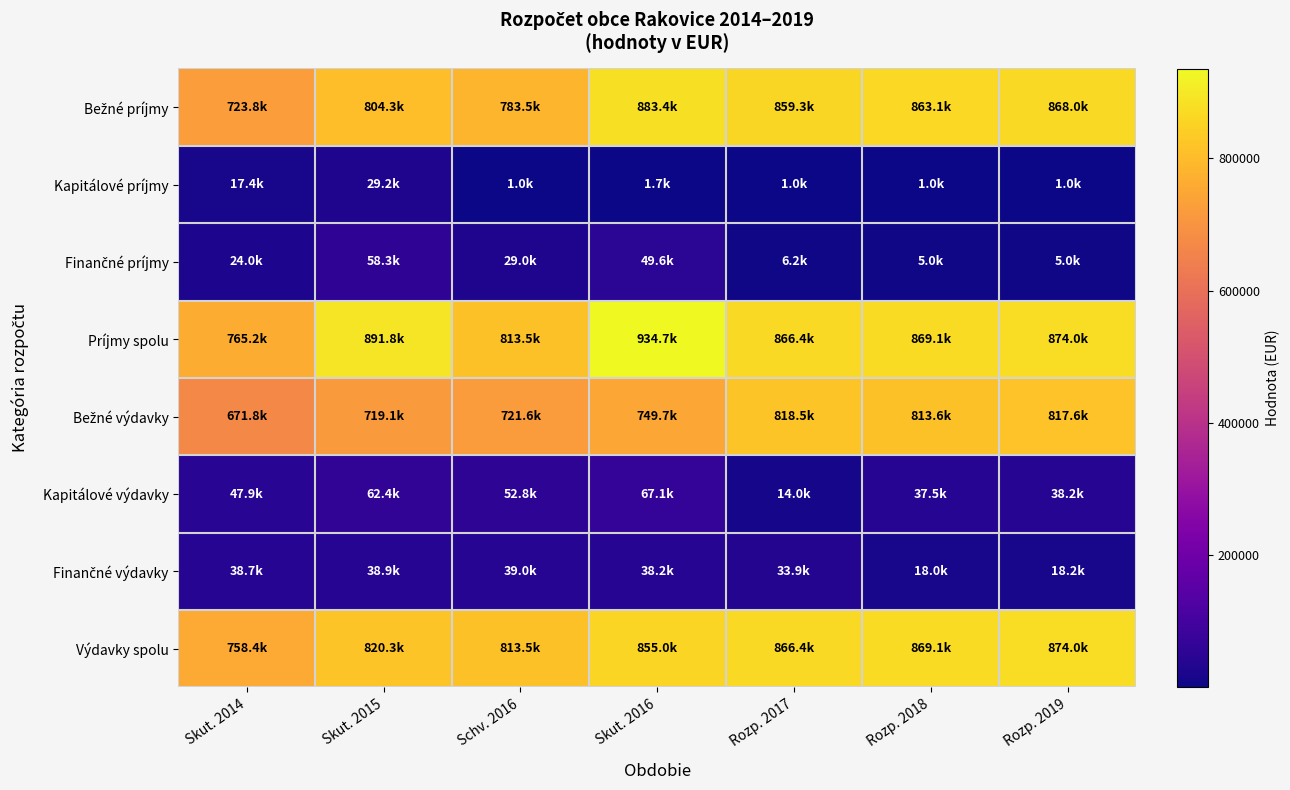

At how many categories does at least one series exceed 676115?

7